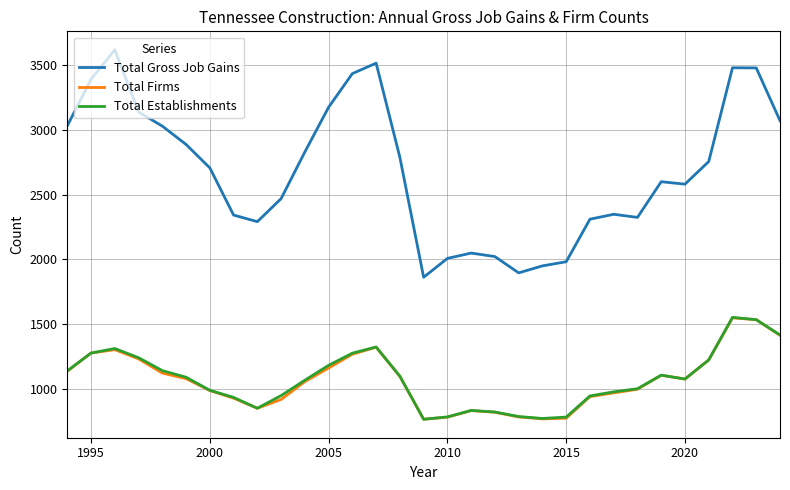

What are all the series names shown in the legend?

Total Gross Job Gains, Total Firms, Total Establishments